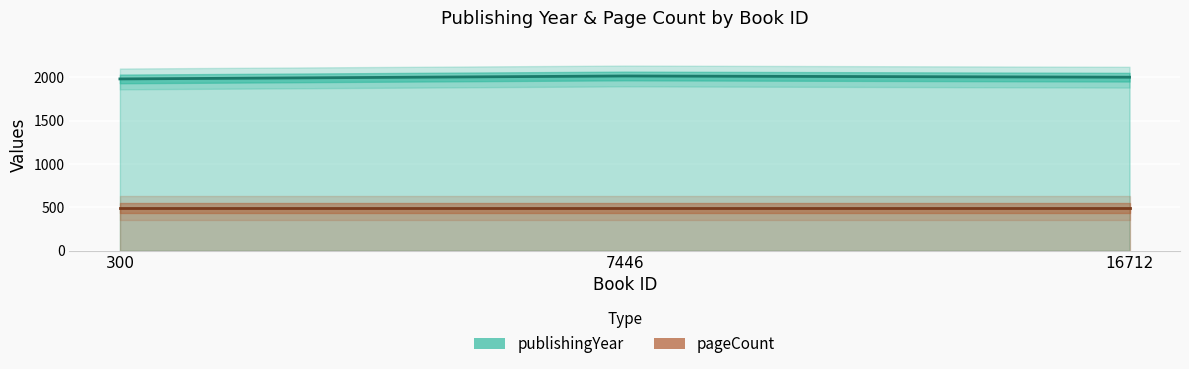

What is the value of the pageCount point at the 1st from the left?

490